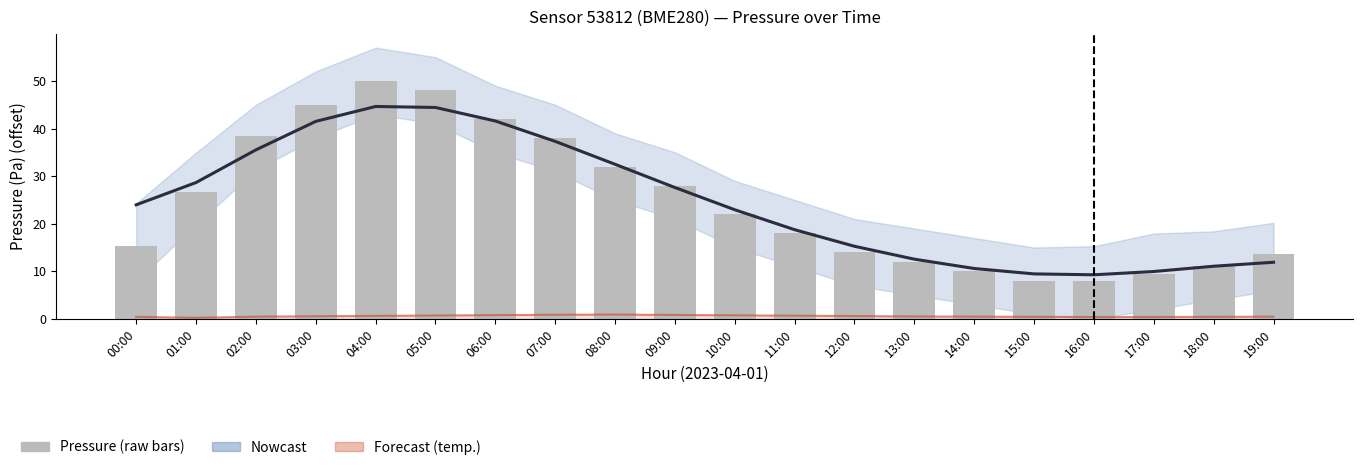

At how many categories does at least one series exceed 40?

4